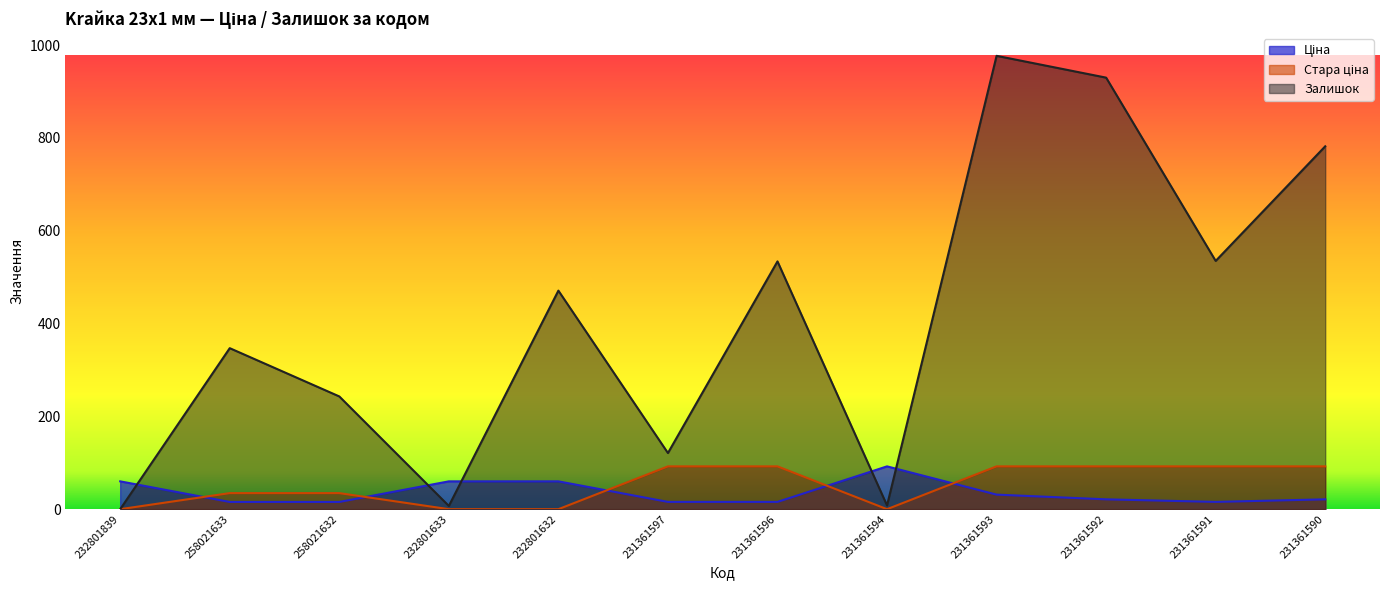

Reading right to left, extract all data points from this chart.

Ціна: 21.2	15.7	21.2	31.4	92.3	15.7	15.7	60.0	60.0	15.6	15.6	60.0
Стара ціна: 92.3	92.3	92.3	92.3	0.0	92.3	92.3	0.0	0.0	34.6	34.6	0.0
Залишок: 782.0	535.0	930.0	977.0	8.0	534.0	121.0	471.0	7.0	243.0	347.0	0.0